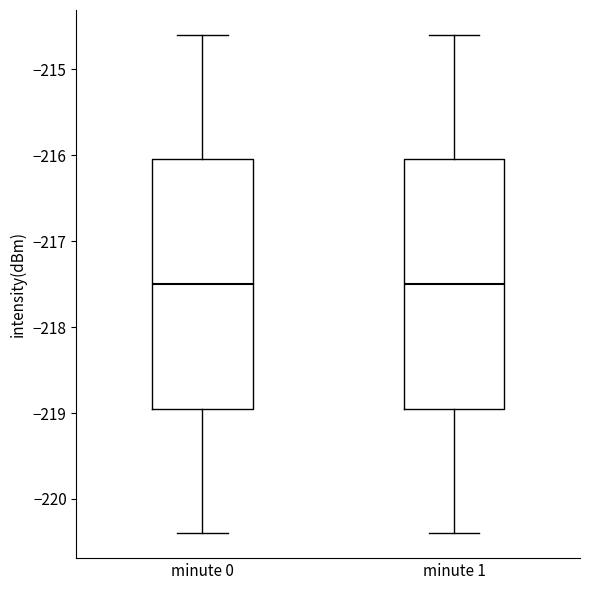

Reading left to right, read every box against the y-axis: the position of its median line, the range the box covers, and the ends of its whiskers. The values are not printed on the chart, so give them approximately, as read against the axis.

minute 0: median -217.5, box -218.9 to -216.0, whiskers -220.4 to -214.6
minute 1: median -217.5, box -218.9 to -216.0, whiskers -220.4 to -214.6